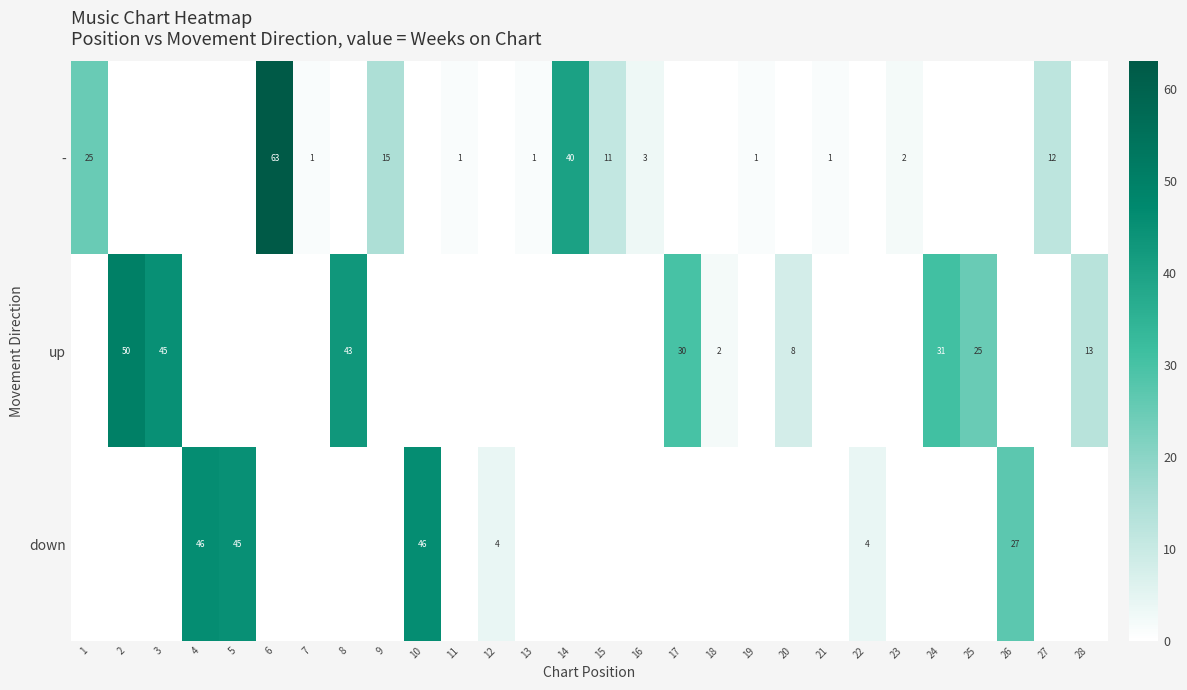

True or false: down has a value of 18 at 13.

False